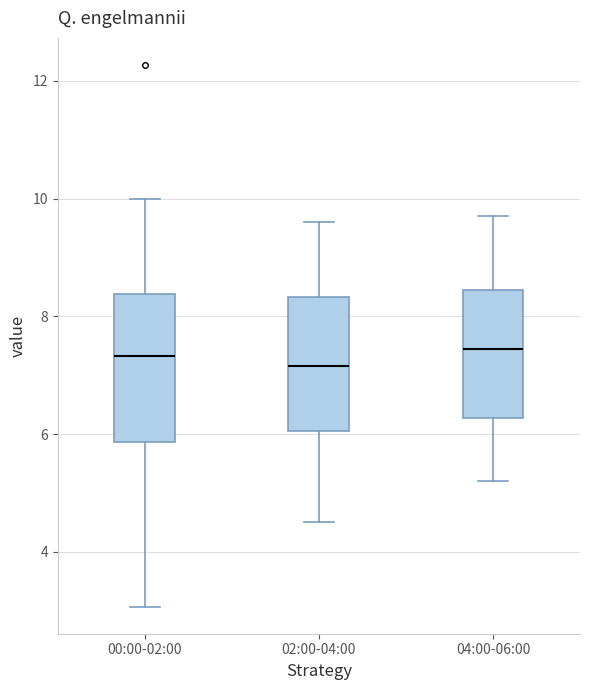

Reading left to right, transcribe this box plot: for each box, give where its median line is, the range the box spans, and where its two whiskers end, as read against the y-axis. The values are not printed on the chart, so give them approximately, as read against the axis.

00:00-02:00: median 7.4, box 5.8 to 8.4, whiskers 3.0 to 10.0
02:00-04:00: median 7.2, box 6.0 to 8.4, whiskers 4.6 to 9.6
04:00-06:00: median 7.4, box 6.2 to 8.4, whiskers 5.2 to 9.8